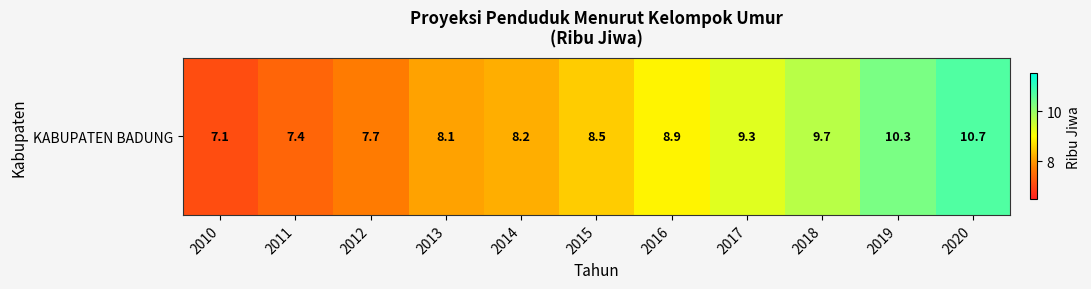

List the labels in order of value, largest first.

2020, 2019, 2018, 2017, 2016, 2015, 2014, 2013, 2012, 2011, 2010